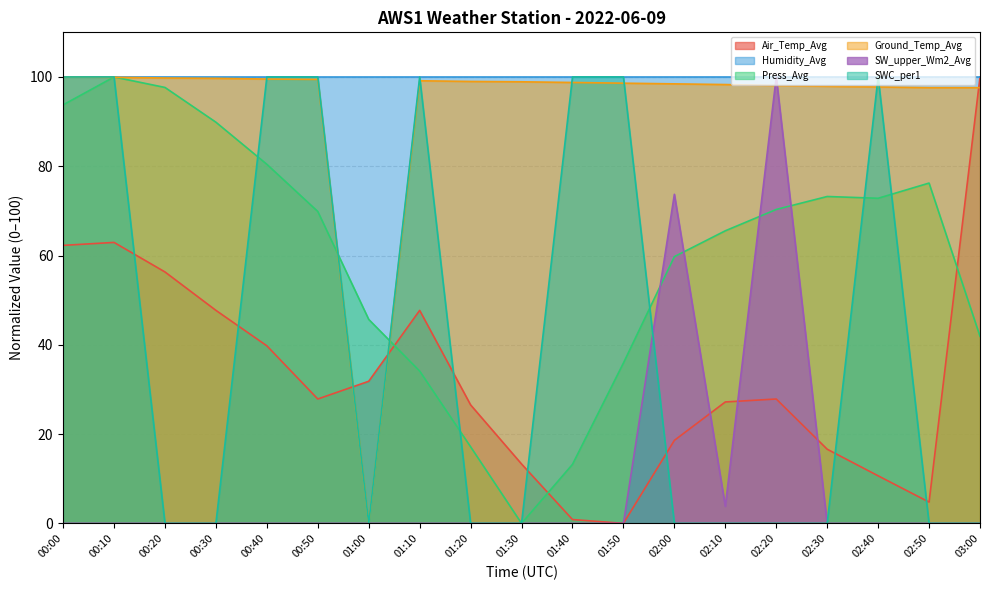

Between 02:00 and 03:00, which series saw the biggest shift?

Air_Temp_Avg